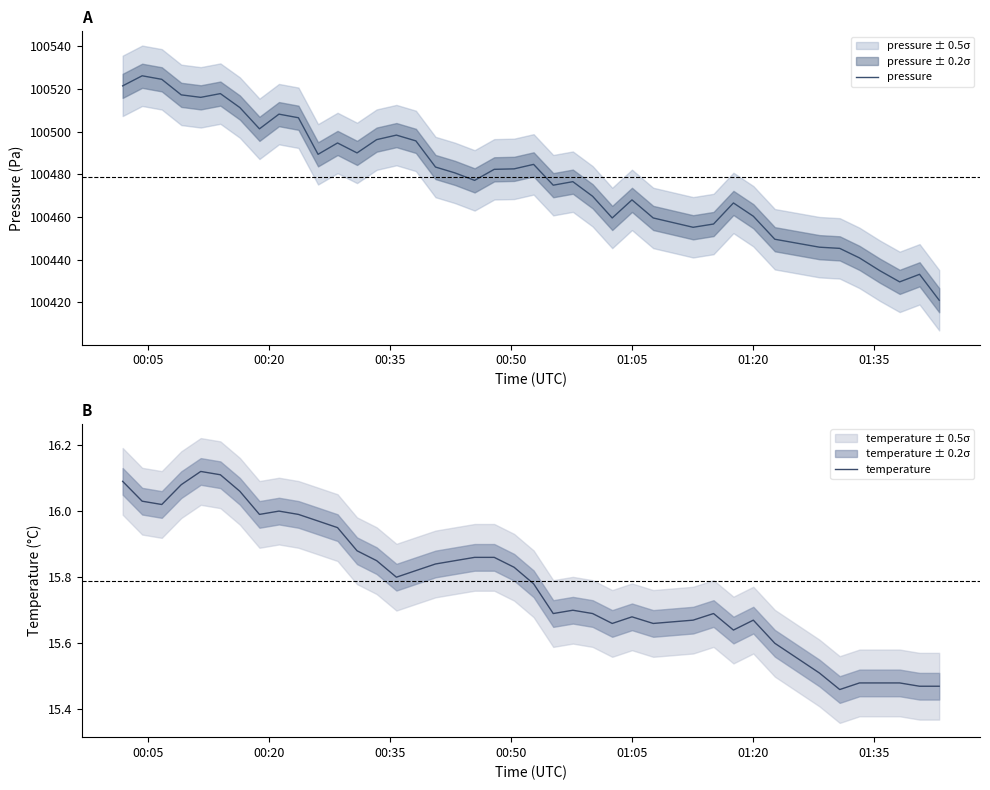

Rank the series by their maximum value, from lowest to highest.

temperature, pressure